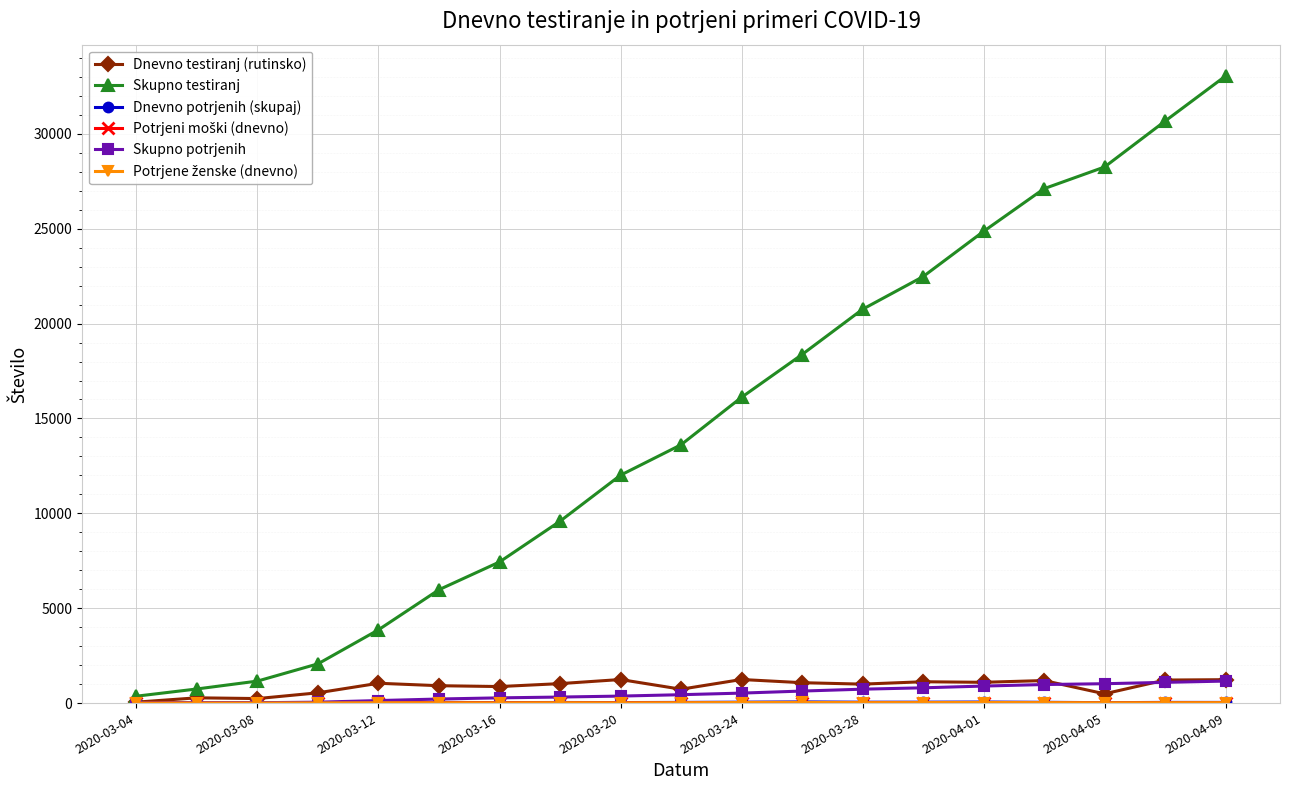

Which series has the largest range (max minus min)?

Skupno testiranj